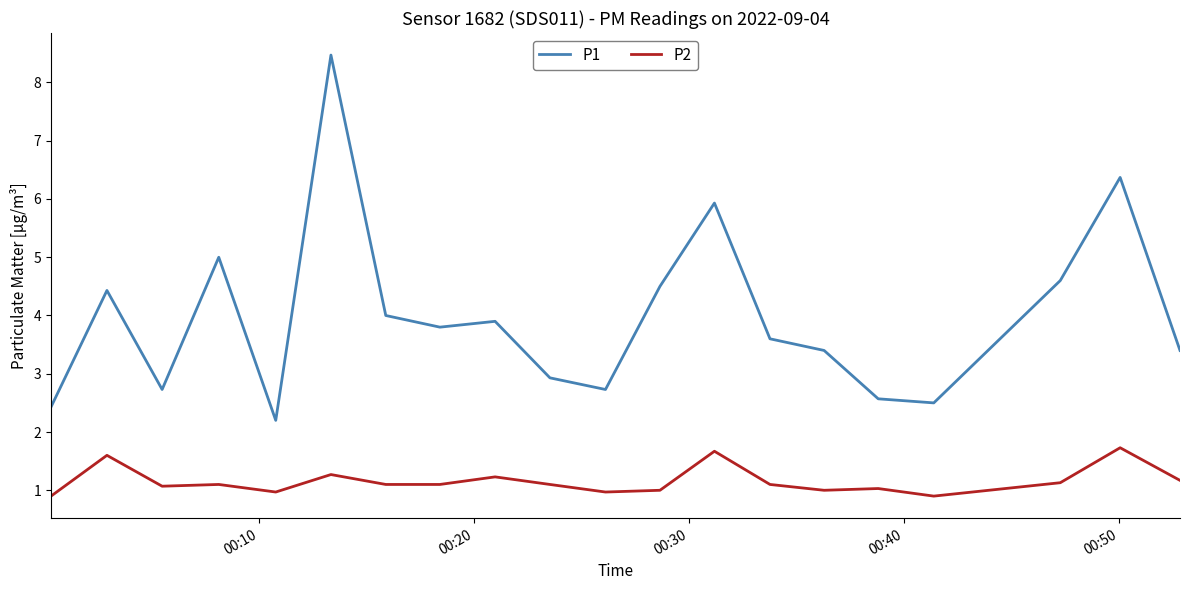

What is the lowest value of the P1 series?

2.2